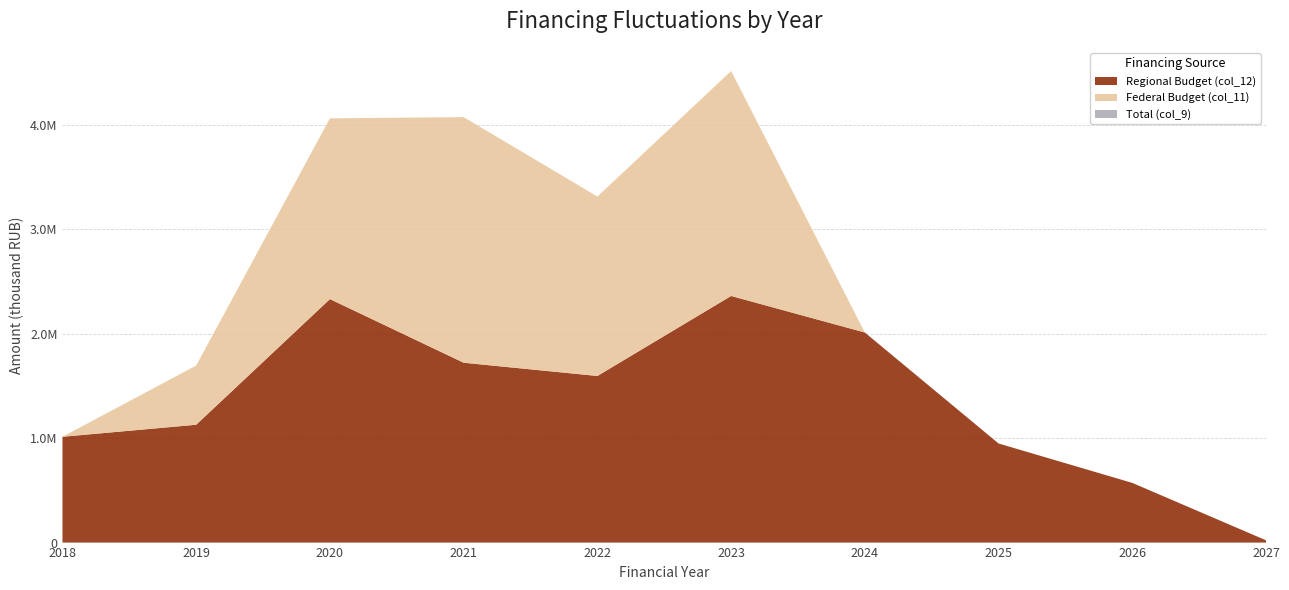

Reading right to left, list all the values displayed in this chart.

Total (col_9): 21582.3	571000.0	948020.0	2009892.7	4512124.3	3311254.7	4070832.2	4059742.9	1694247.1	1012503.0
Federal Budget (col_11): 0.0	0.0	0.0	0.0	2152470.0	1717000.0	2350000.0	1730000.0	566685.6	0.0
Regional Budget (col_12): 21582.3	571000.0	948020.0	2009892.7	2359654.3	1594254.7	1720832.2	2329742.9	1127561.5	1012503.0